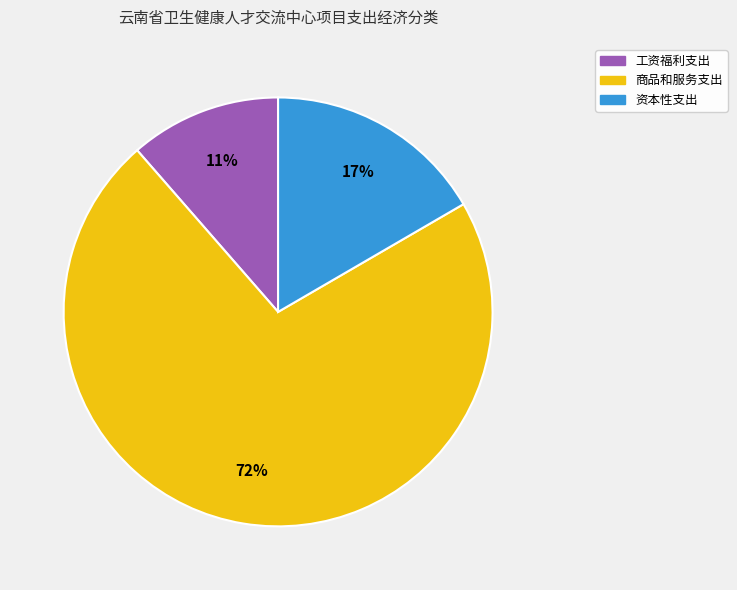

Count the number of slices in the pie.

3